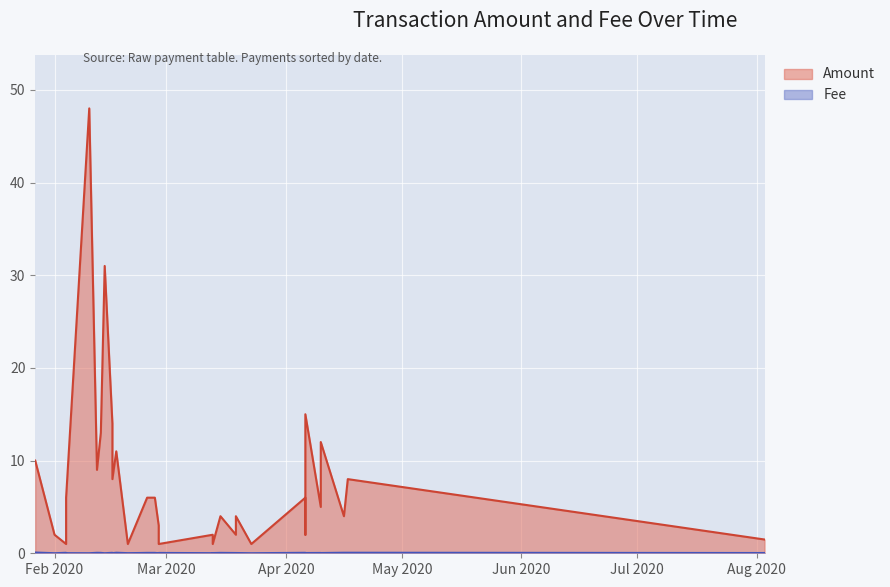

What are all the series names shown in the legend?

Amount, Fee